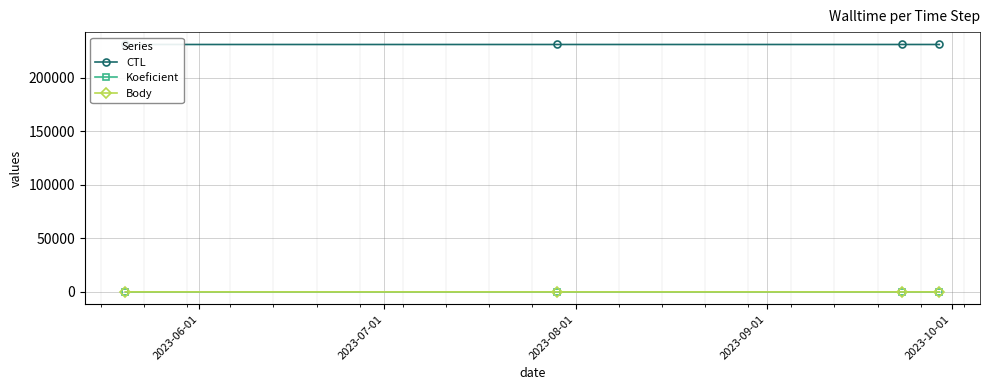

True or false: Koeficient has more than 2 points higher than both neighbors.

False